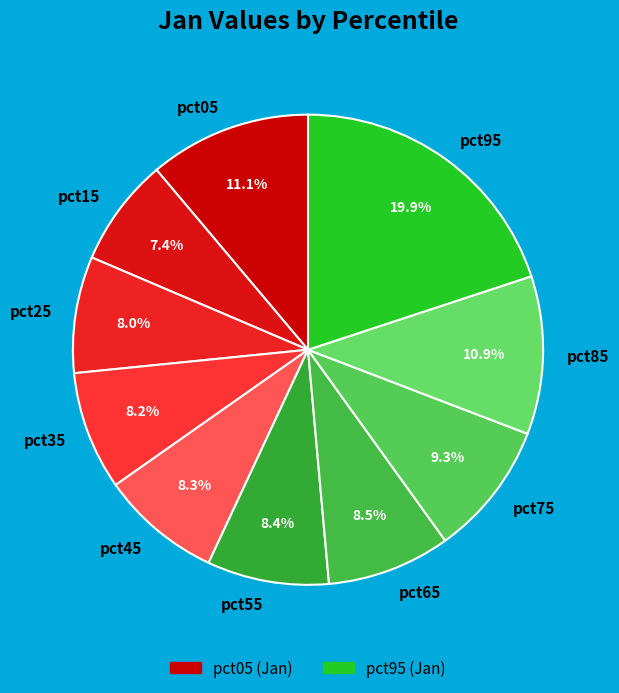

What is the smallest slice in the pie chart?

pct15